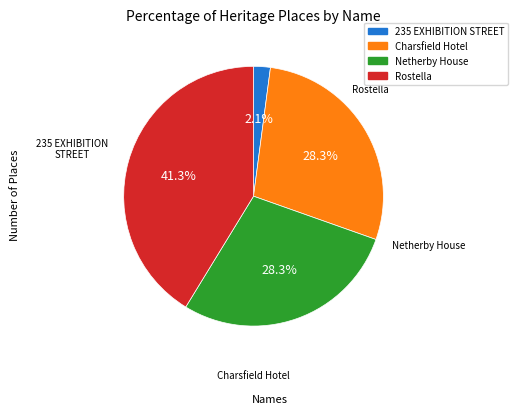

Is there a majority slice in this chart?

No